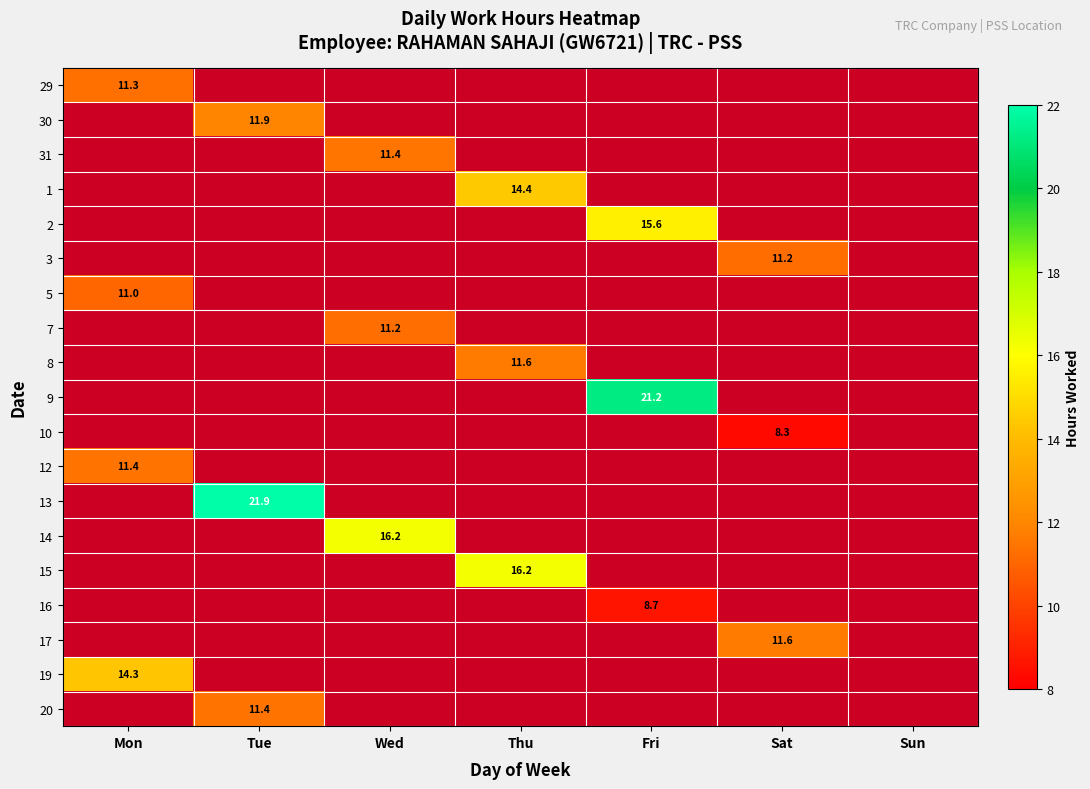

List the labels in order of 19 value, largest first.

Mon, Tue, Wed, Thu, Fri, Sat, Sun